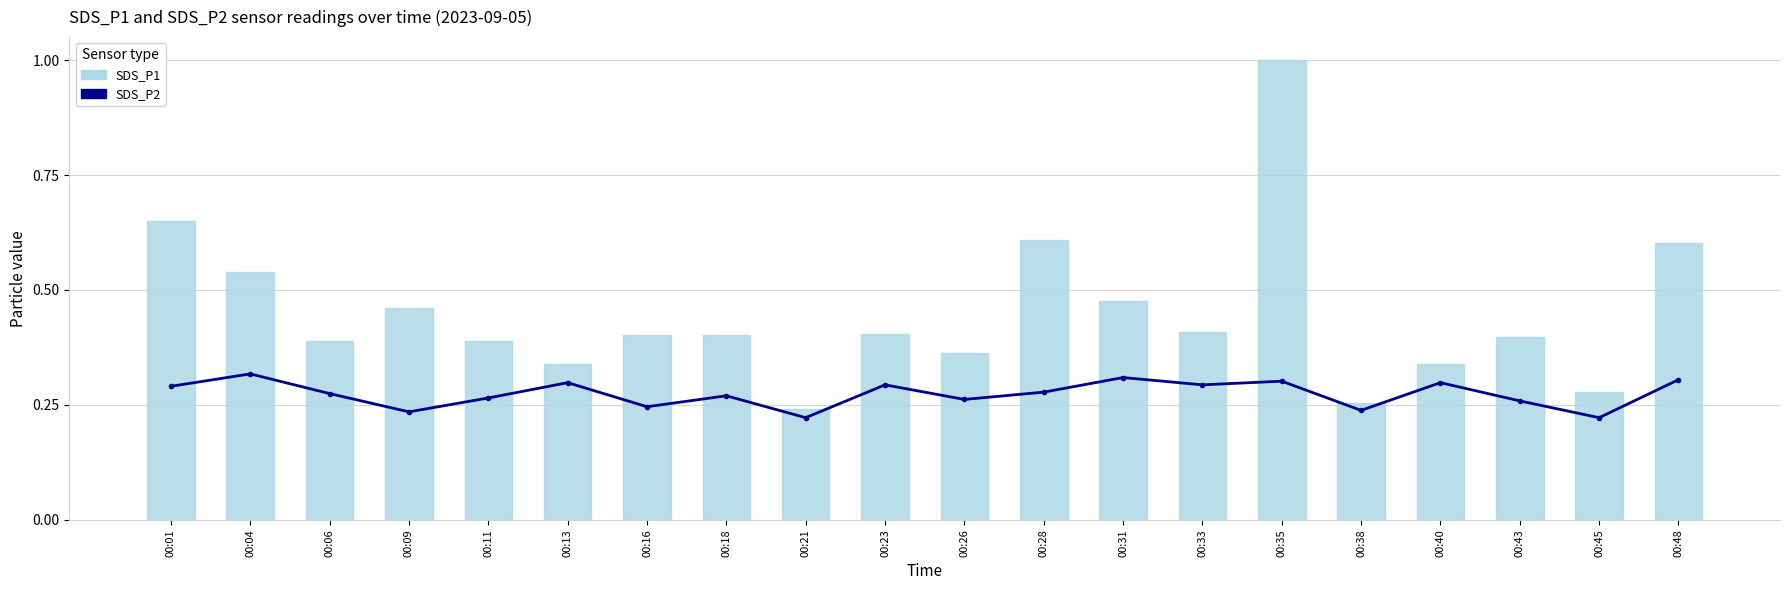

Is it true that SDS_P2 equals 0.3 at 00:13?

True